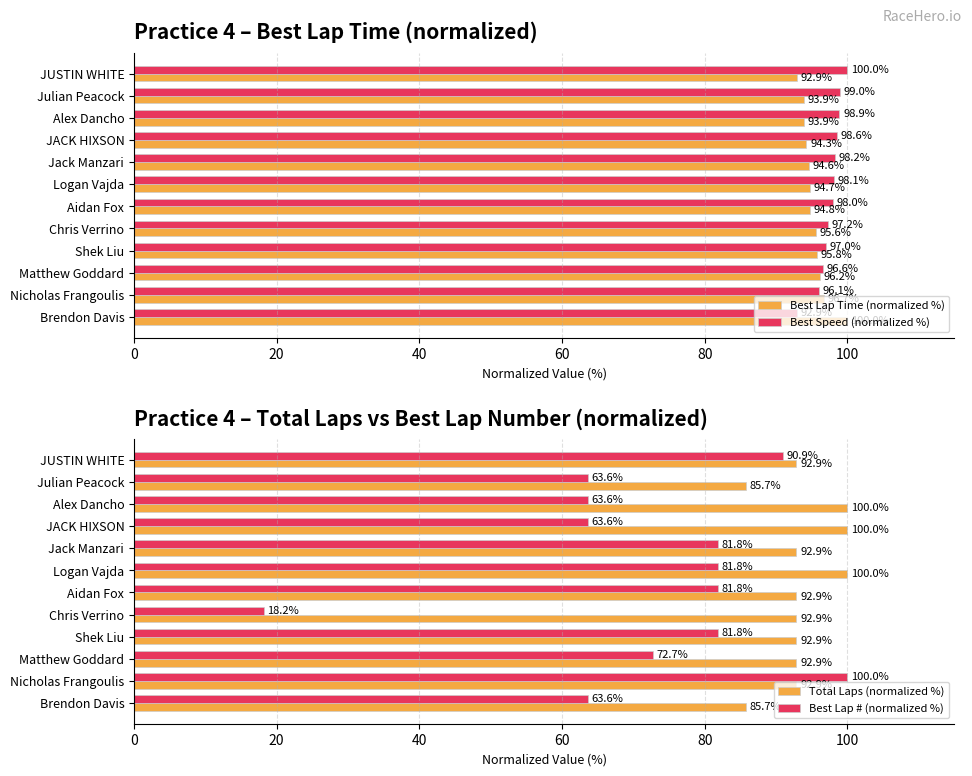

The Best Speed (normalized %) series shows 174.0 at Aidan Fox. True or false?

False